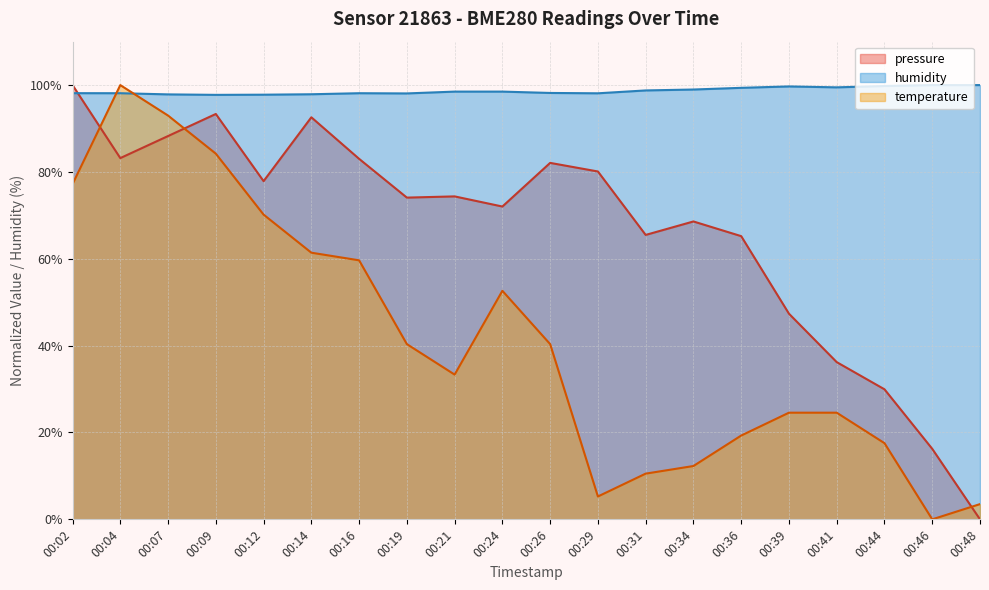

How many times do pressure and humidity cross each other?

1